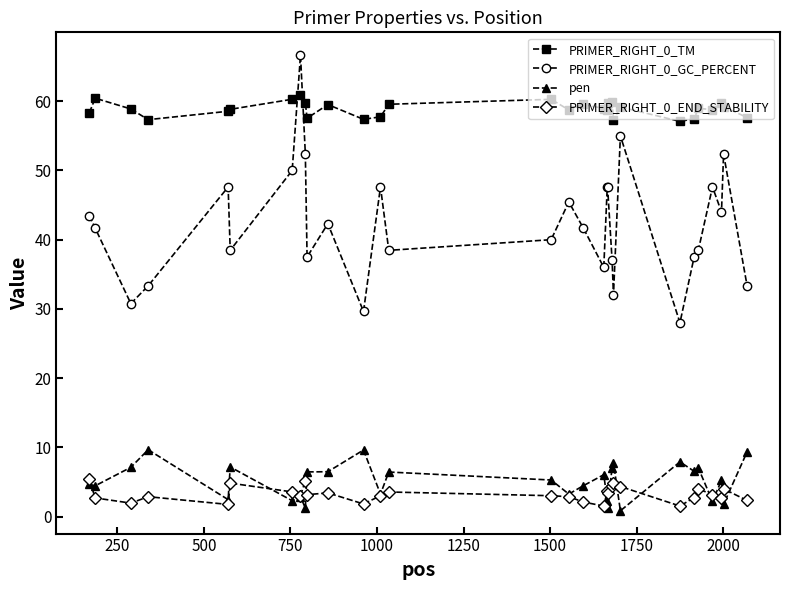

What is the value of the pen point at the 4th from the left?

9.7